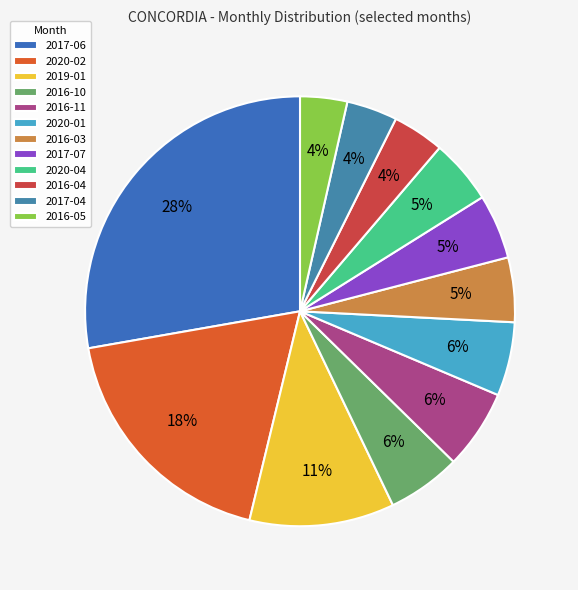

Is 2017-06 the majority of the pie?

No